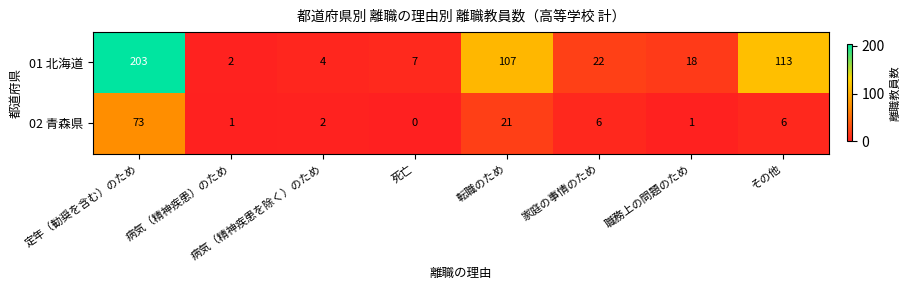

At which label does 02 青森県 reach its minimum?

死亡